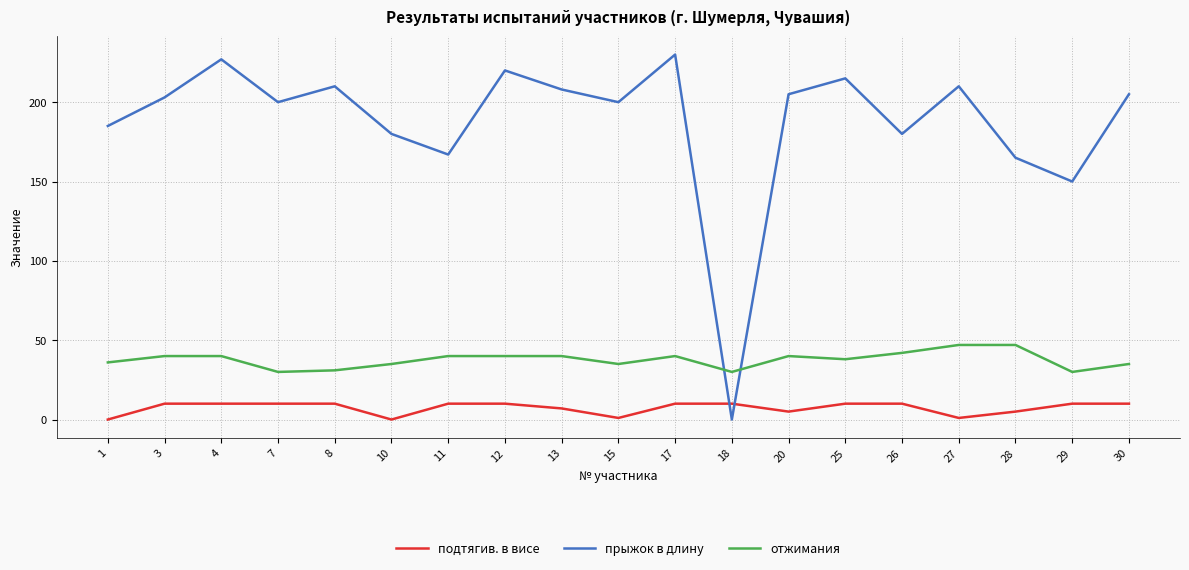

Which label corresponds to the largest value in the chart?

17